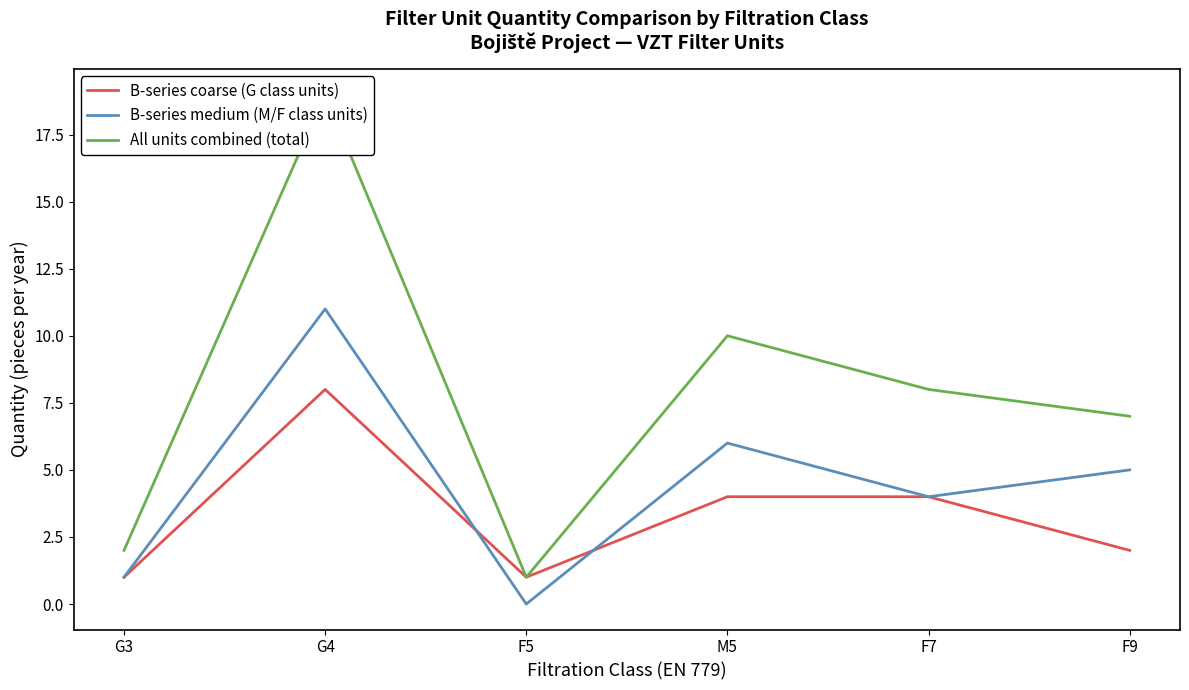

True or false: All units combined (total) and B-series medium (M/F class units) intersect in this chart.

False